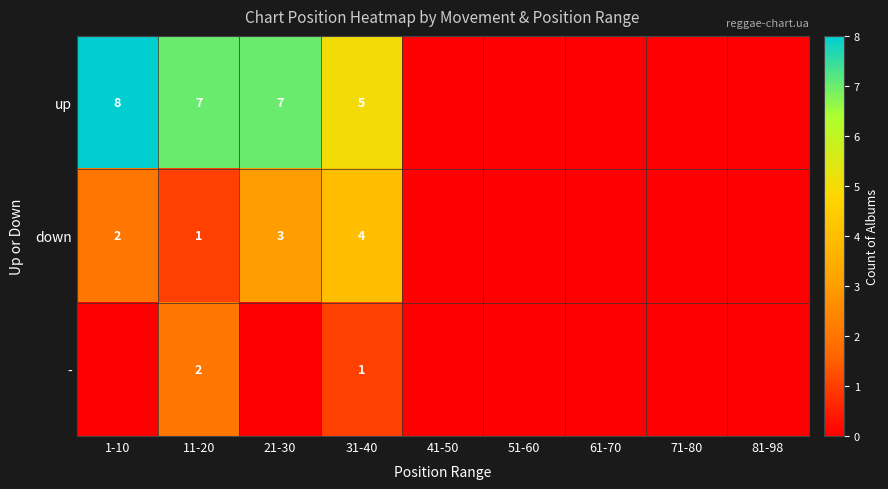

Which series changed the most between 11-20 and 31-40?

down